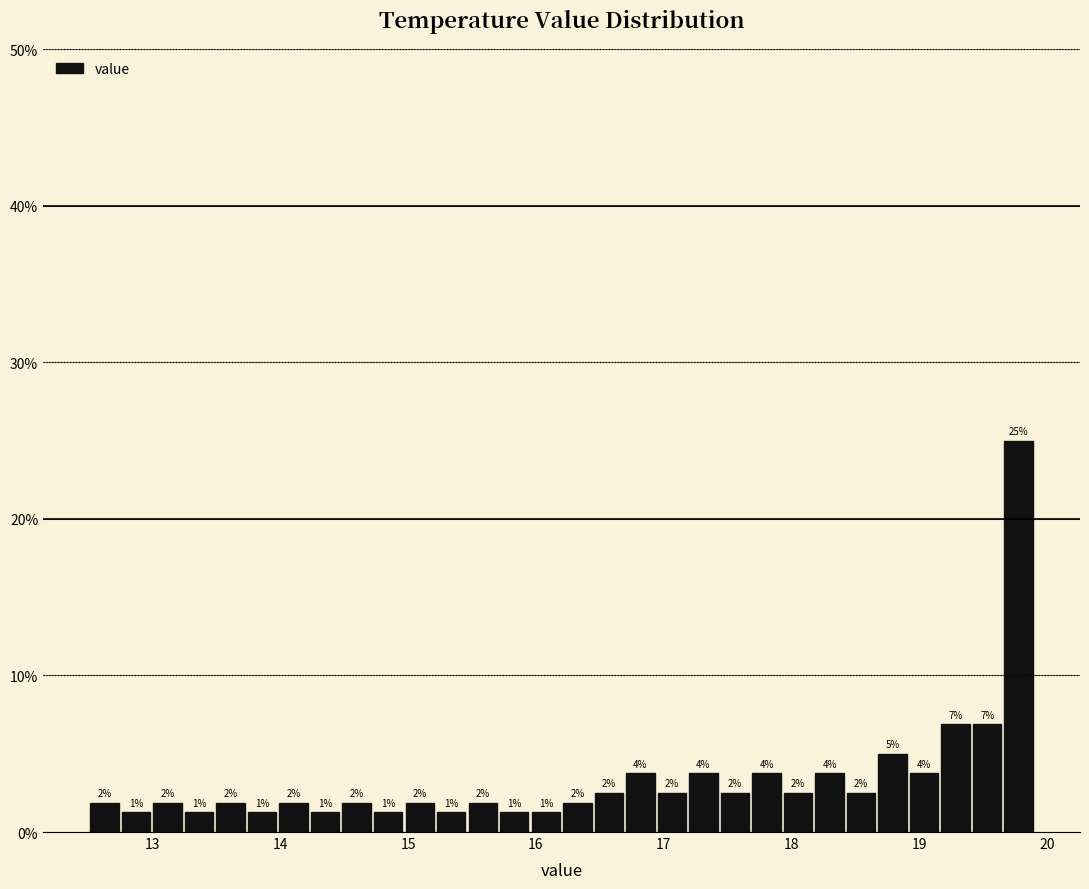

Around what value on the x-axis is the tallest bar? Give the approximate position of its centre, as read against the axis.

19.8